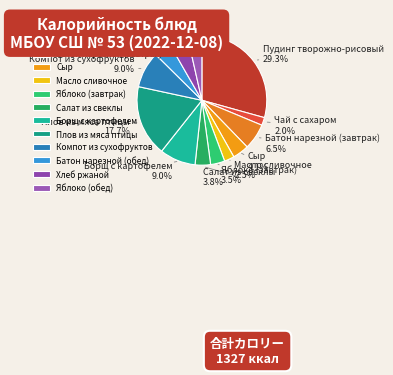

True or false: Пудинг творожно-рисовый accounts for 40% of the total.

False